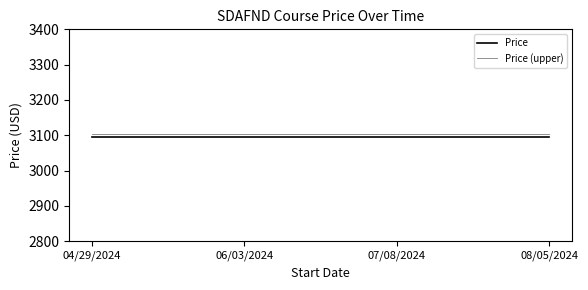

List the series in order of their peak value, lowest first.

Price, Price (upper)